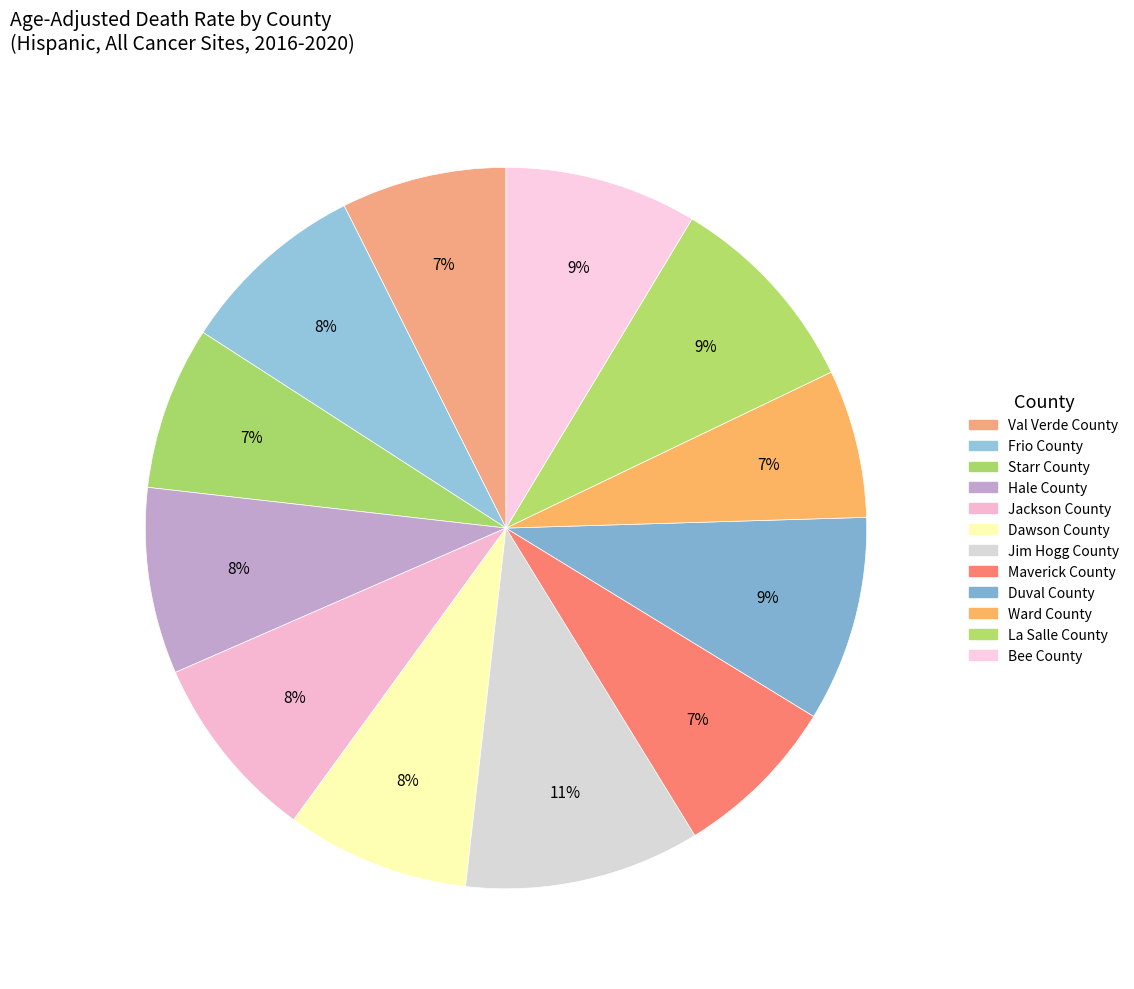

Count the number of slices in the pie.

12